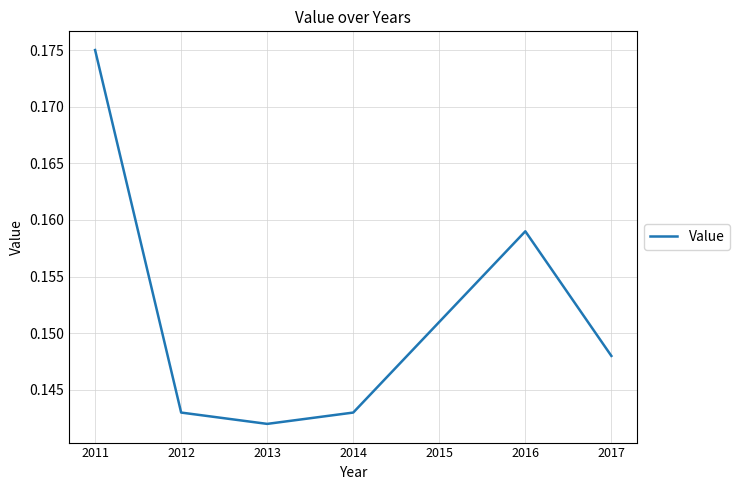

The value at 2012 is 0.2. True or false?

False